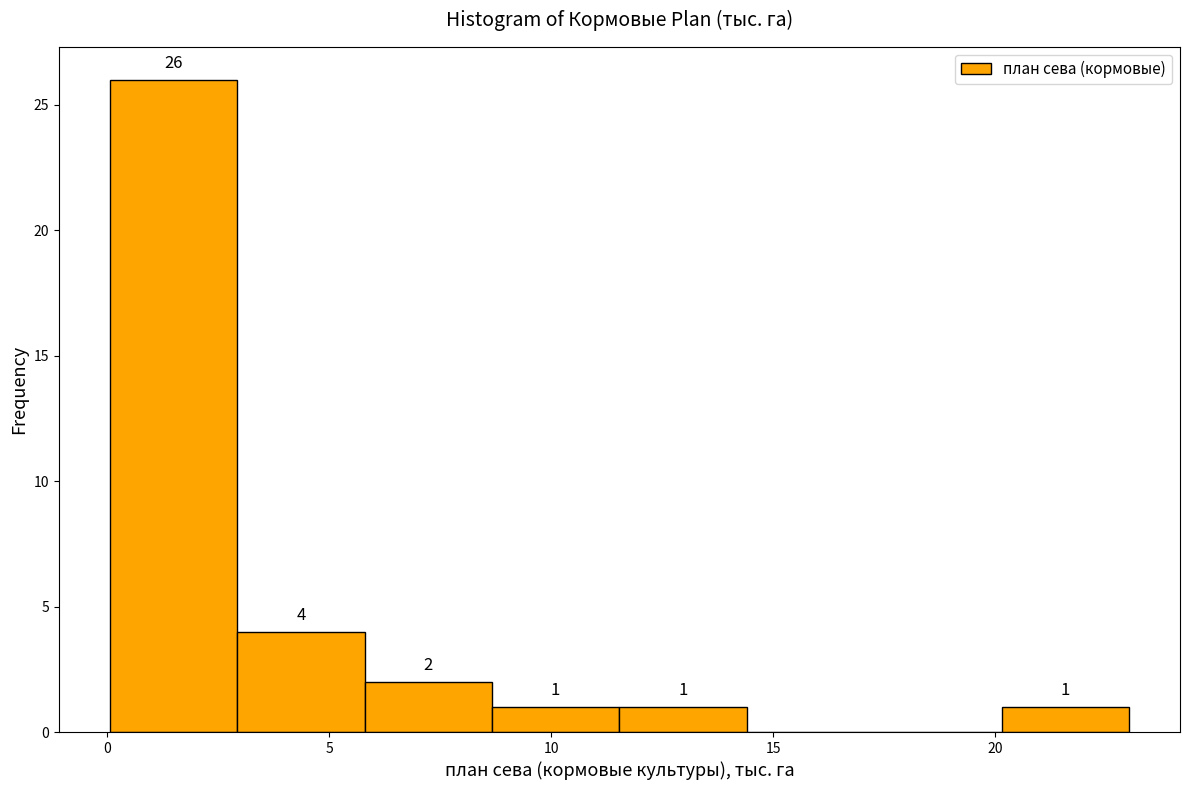

Over which range of the x-axis is the bar tallest?

0.0 to 3.0